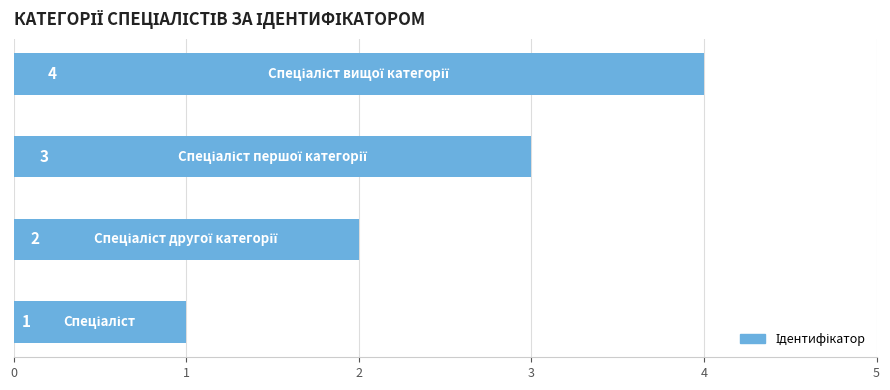

How many data points are less than 3?

2